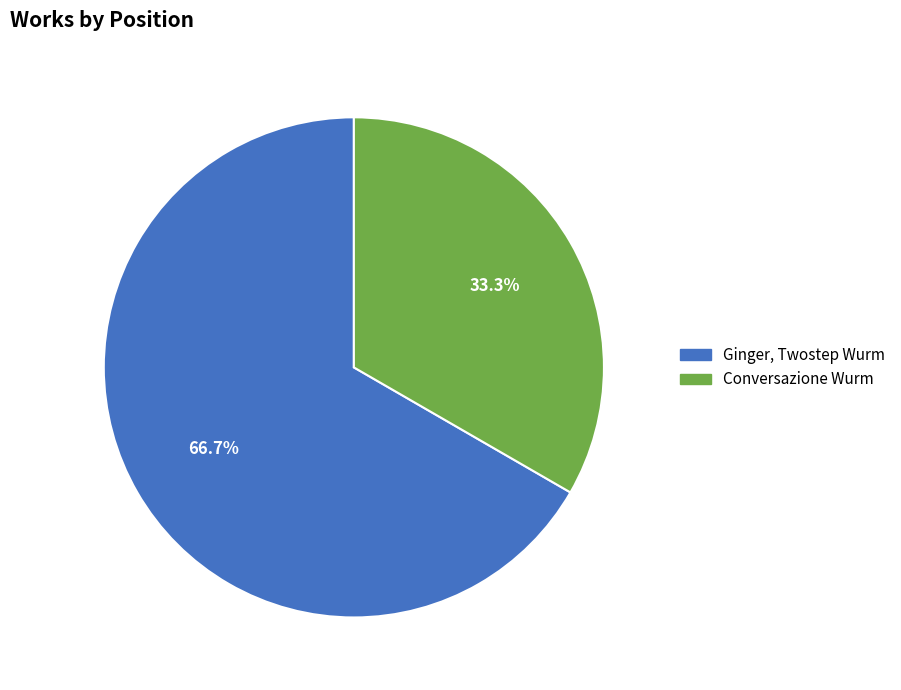

Rank the categories by value from highest to lowest.

Ginger, Twostep Wurm, Conversazione Wurm